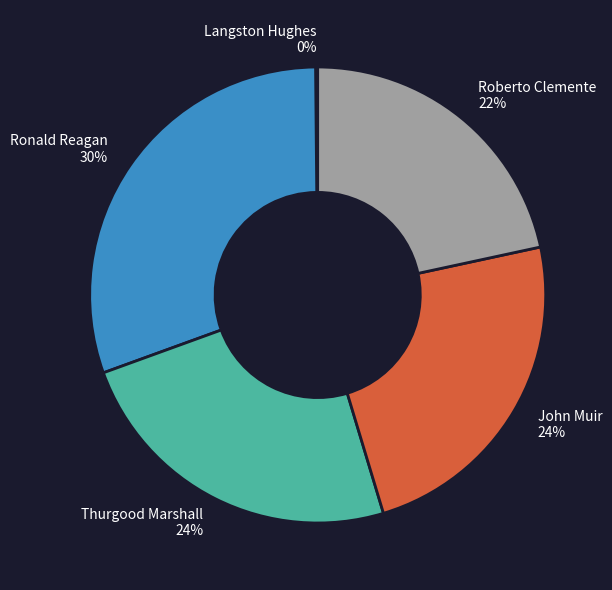

Does any single category account for the majority?

No